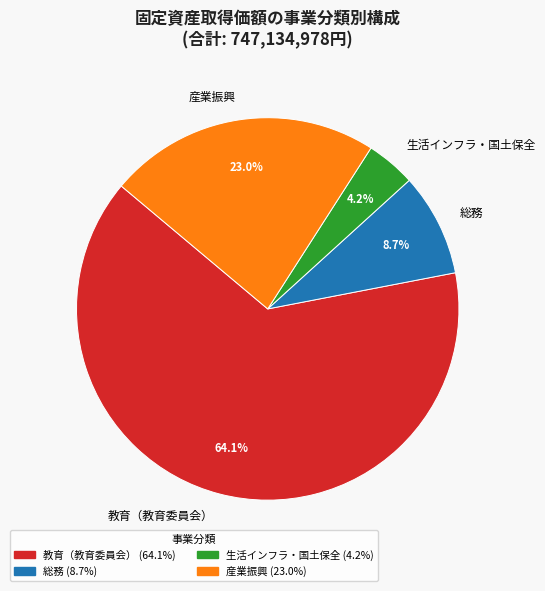

What is the smallest slice in the pie chart?

生活インフラ・国土保全